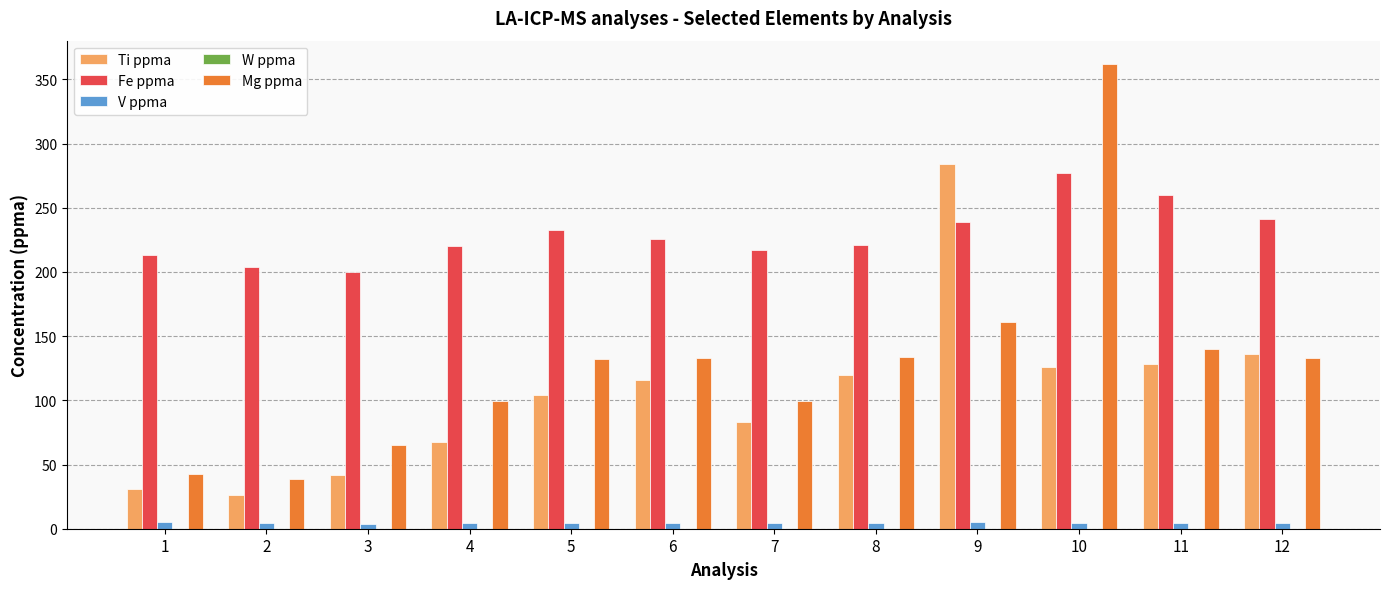

What is the greatest value displayed?

362.0